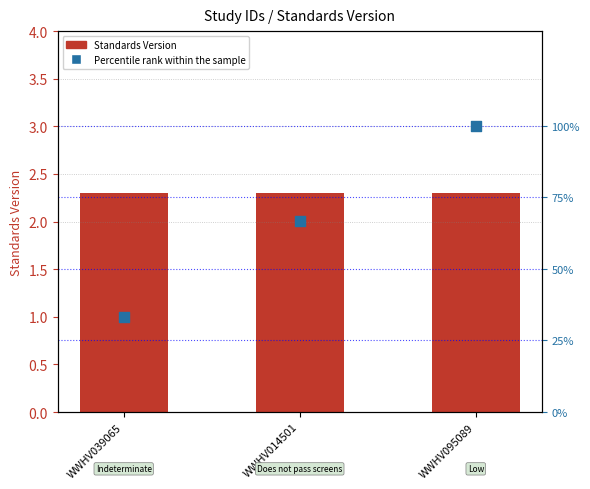

Which series has the widest spread of Y values?

Percentile rank within the sample